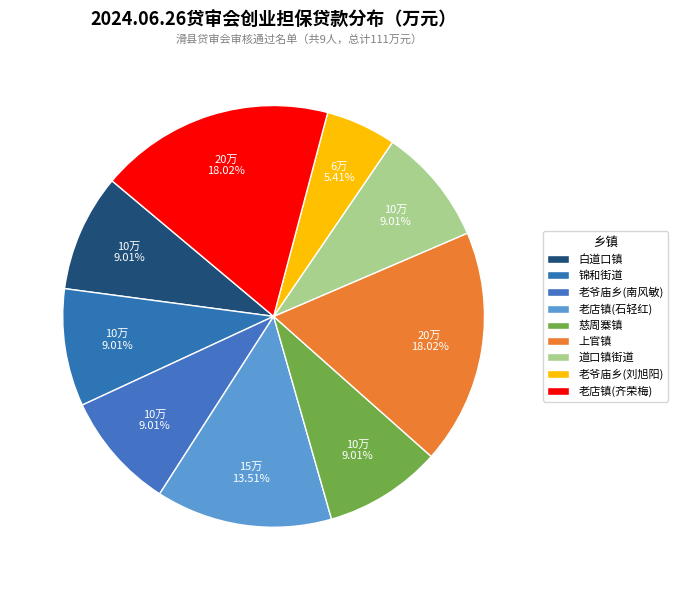

Between 锦和街道 and 道口镇街道, which is larger?

锦和街道